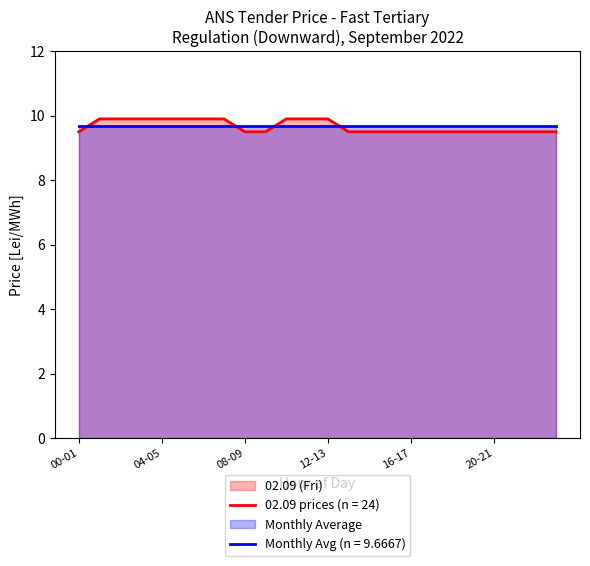

What is the difference between the values at 10-11 and 22-23?

0.4